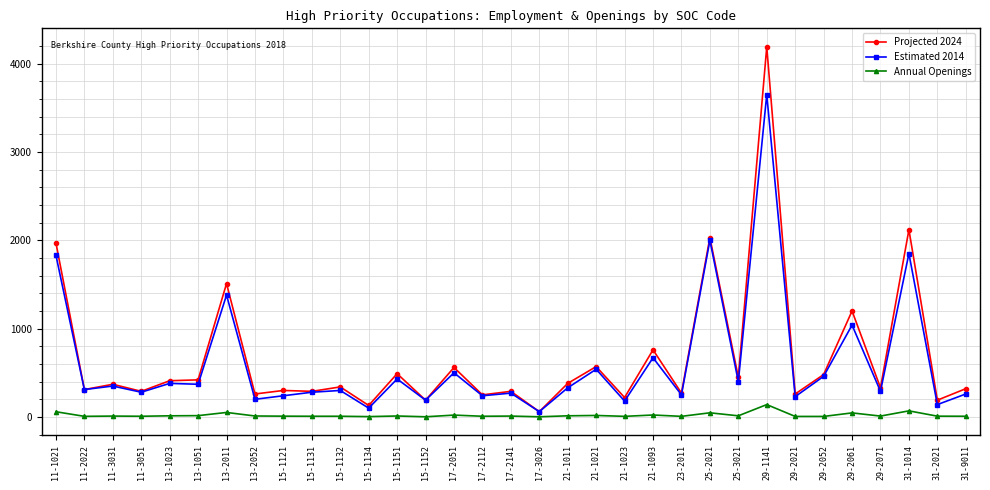

What is the greatest value displayed?

4190